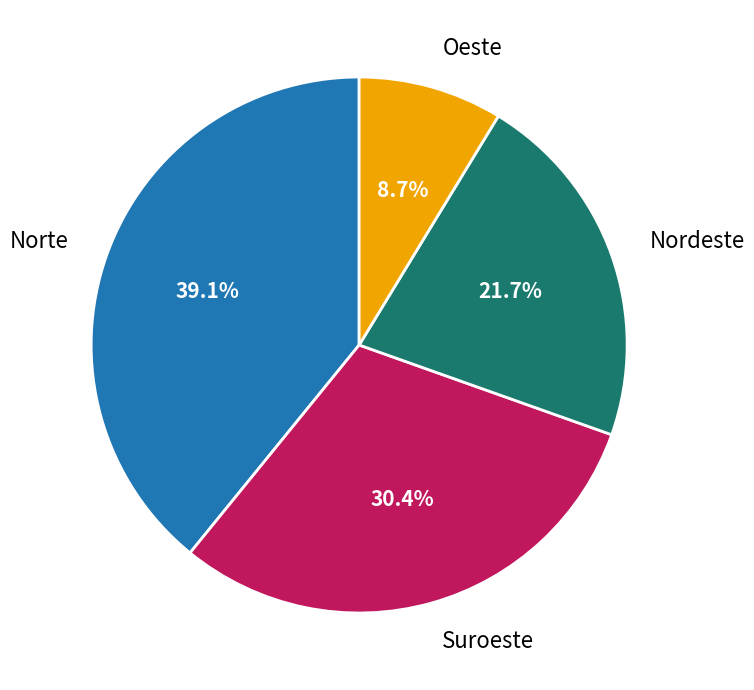

To the nearest percent, what percentage of the pie is Suroeste?

30%